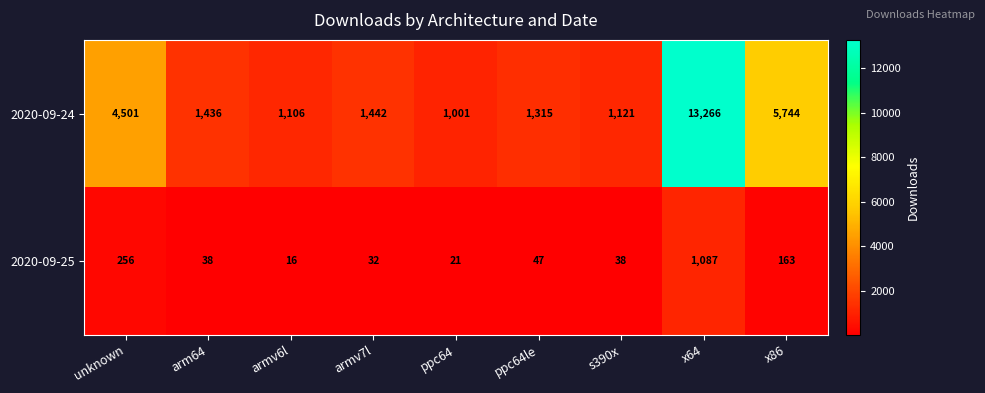

How many data points does each series have?

9